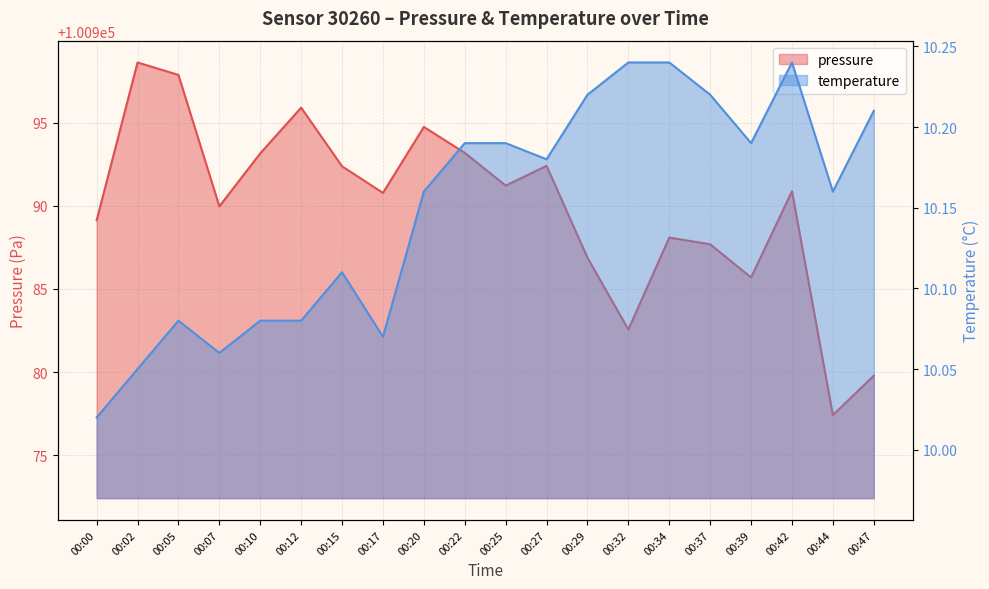

List the series in order of their peak value, lowest first.

temperature, pressure